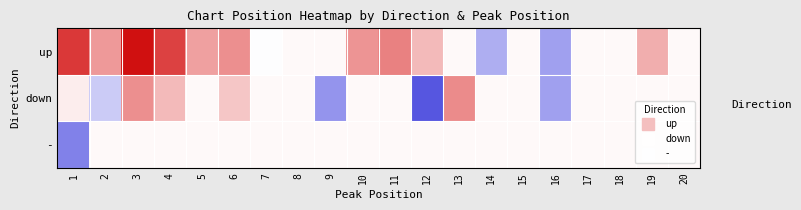

What is the minimum value shown in the chart?

3.0